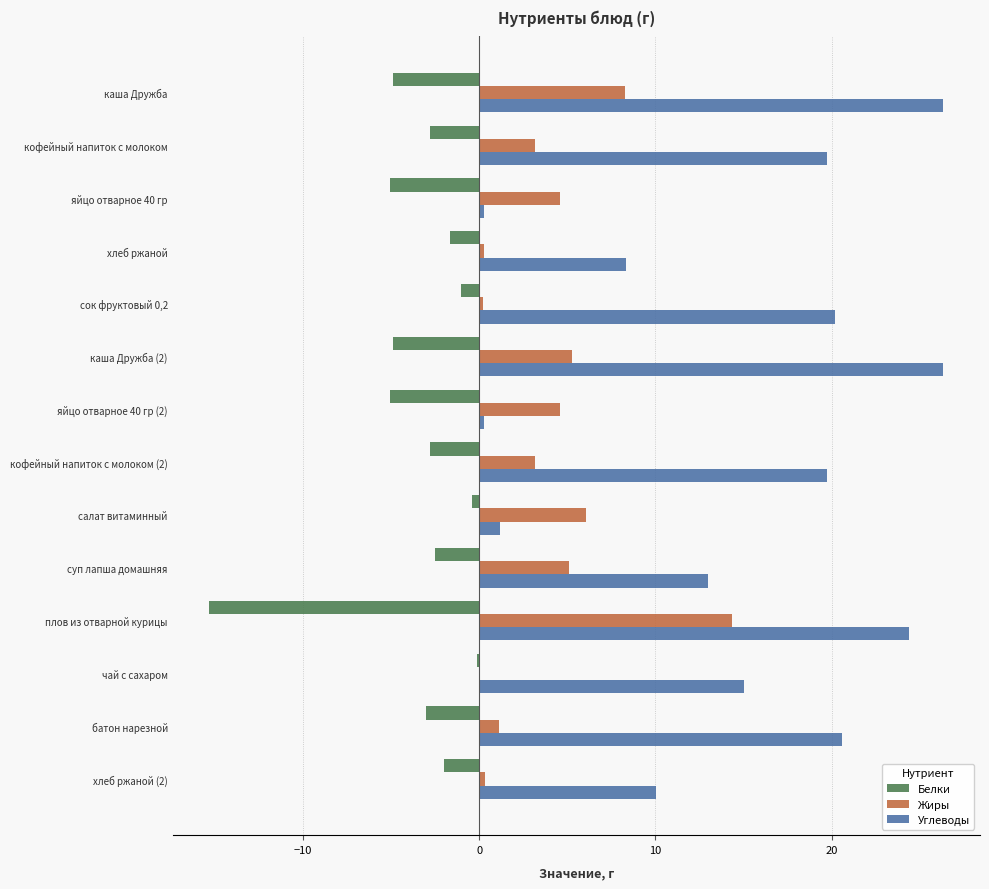

Which series has the largest total across all categories?

Углеводы